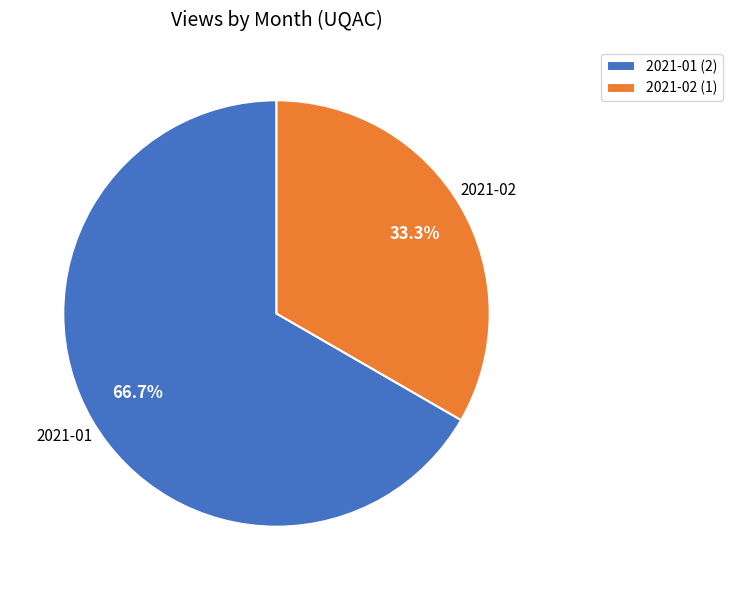

To the nearest percent, what is the difference between the largest and smallest slice percentages?

33%